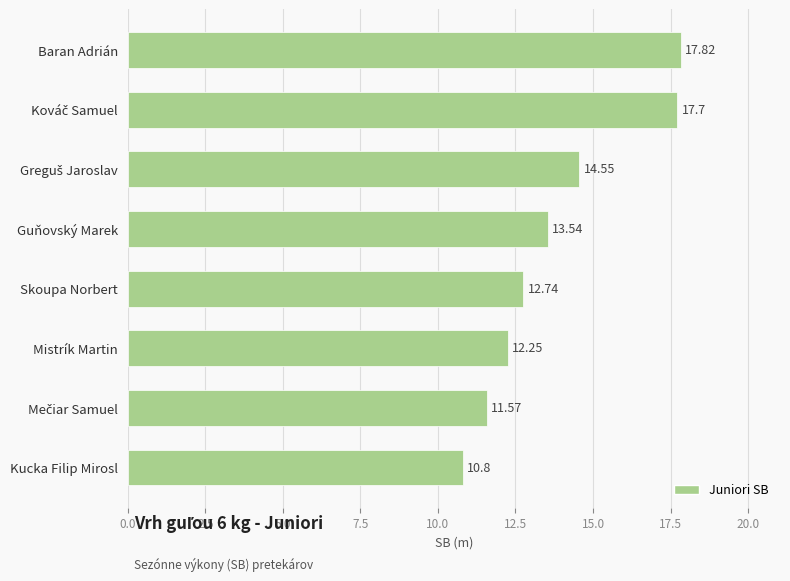

What is the sum of all values?

111.0